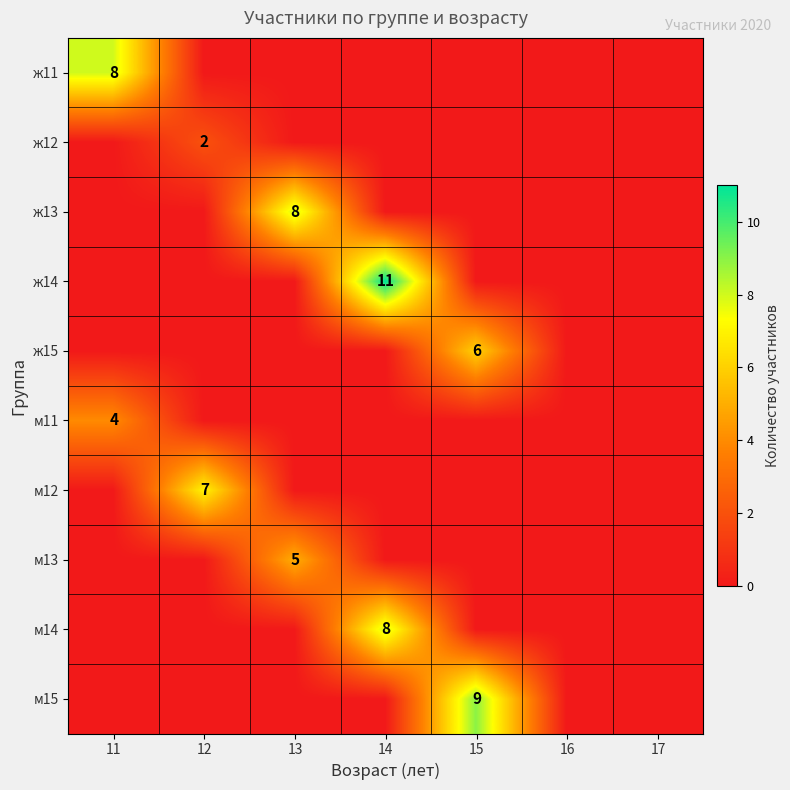

The value of ж11 at 11 is 13. True or false?

False